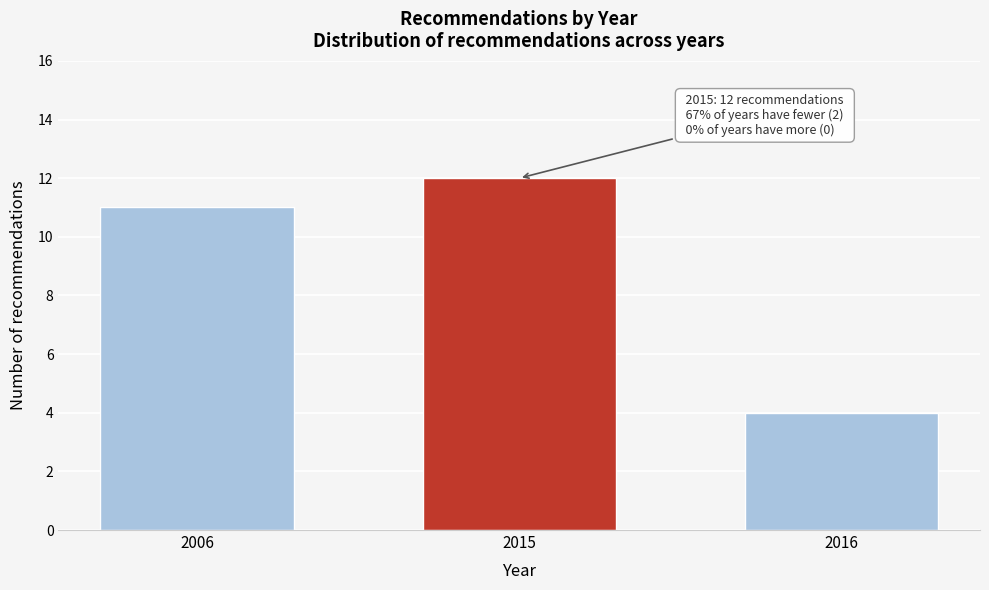

Reading left to right, transcribe all the data shown in this chart.

11	12	4